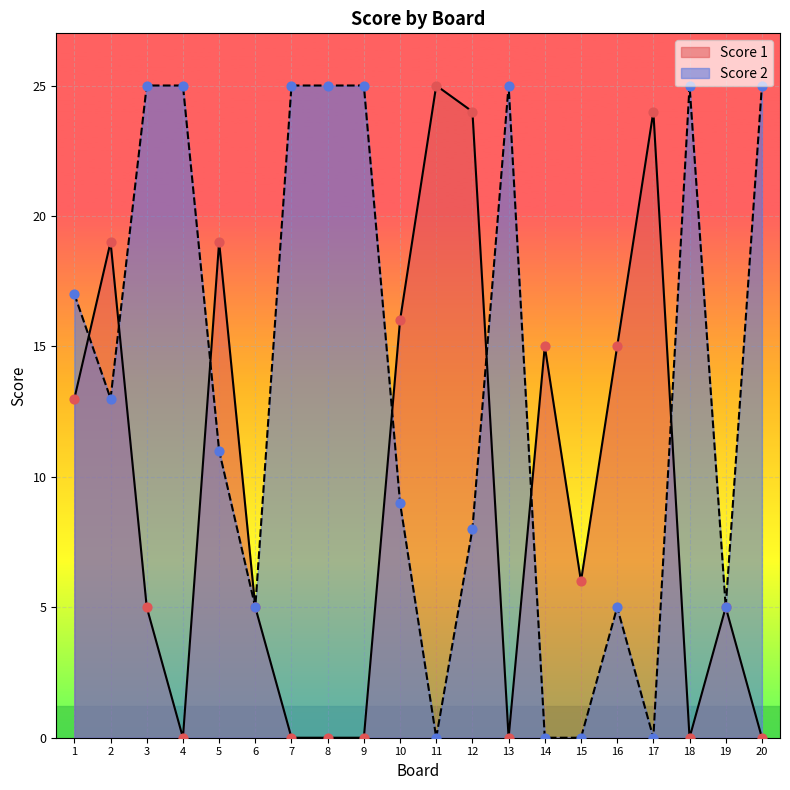

What are all the series names shown in the legend?

Score 1, Score 2